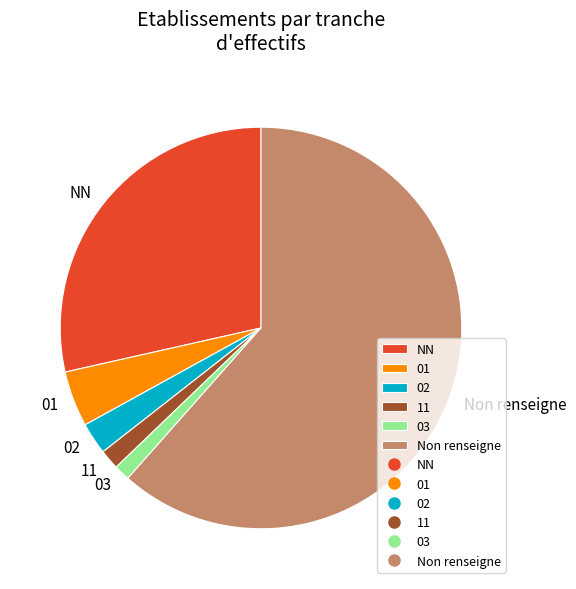

Is 11 the majority of the pie?

No